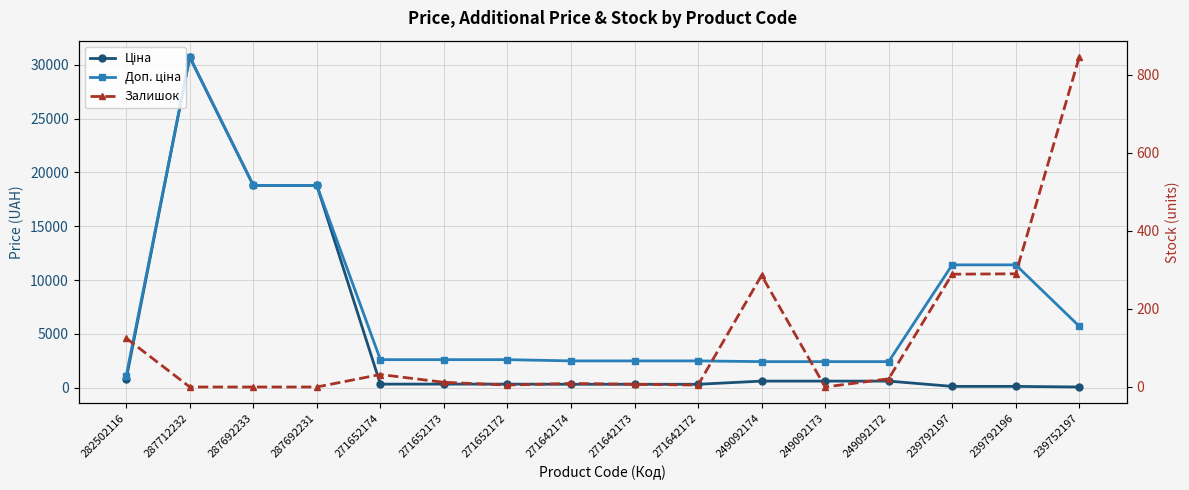

True or false: Ціна and Доп. ціна intersect in this chart.

False